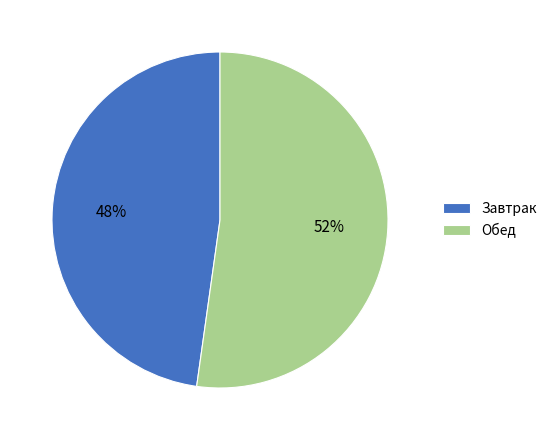

To the nearest percent, what is the combined percentage of Завтрак and Обед?

100%